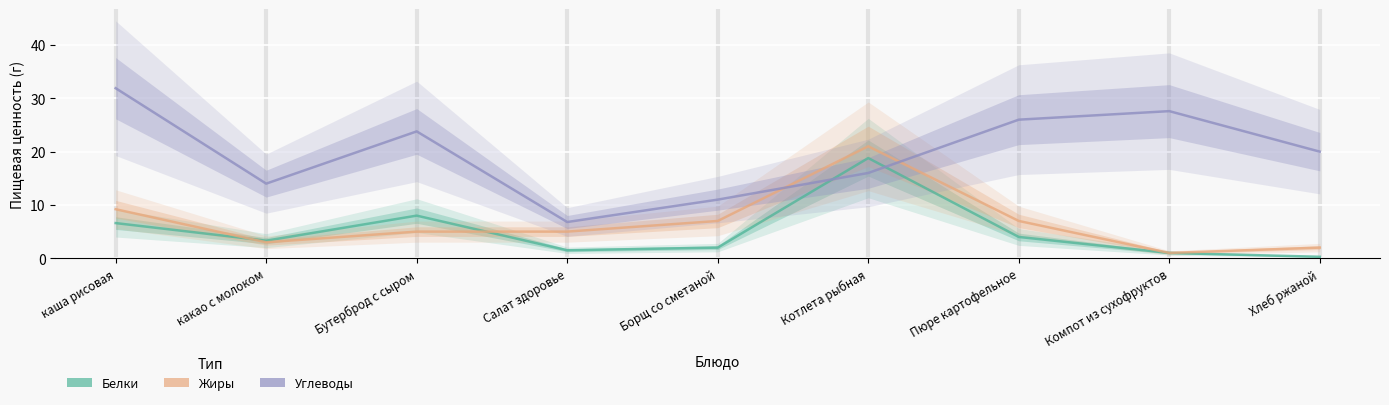

Is this an area chart (filled region under the line)?

No